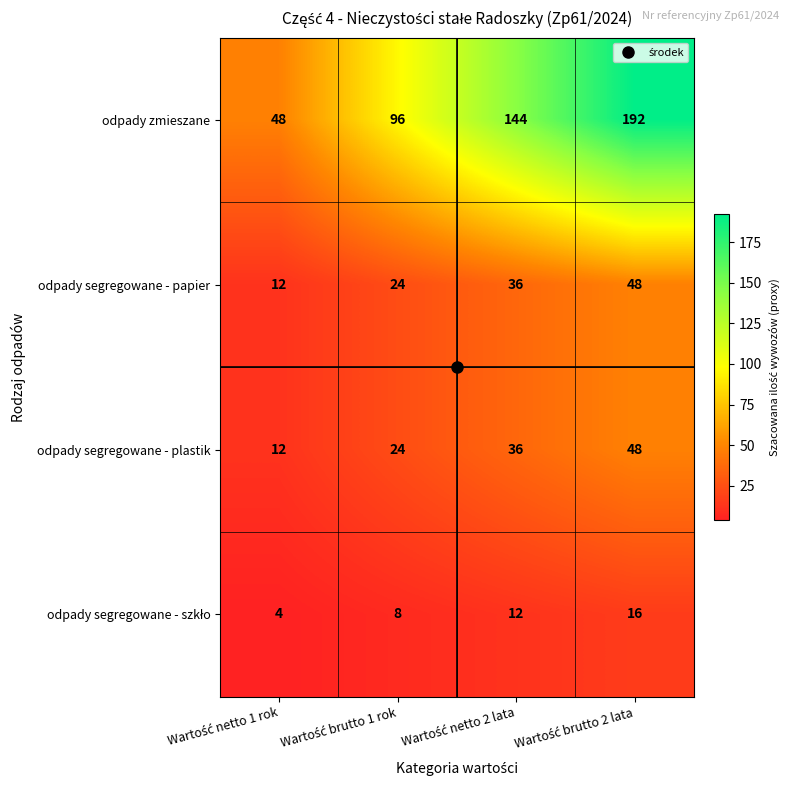

Which series has the largest range (max minus min)?

odpady zmieszane